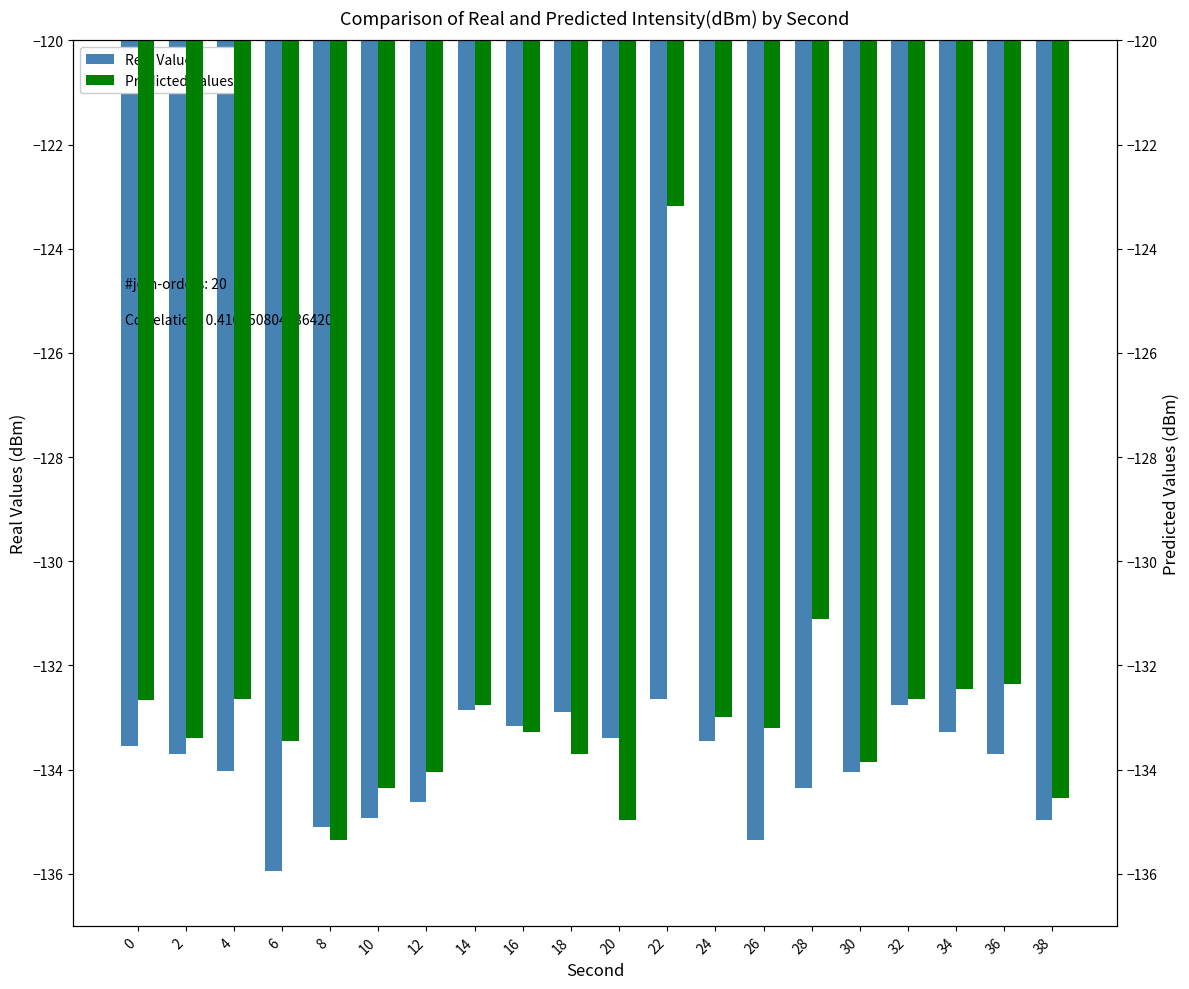

Is it true that Predicted Values equals -132.7 at 0?

True